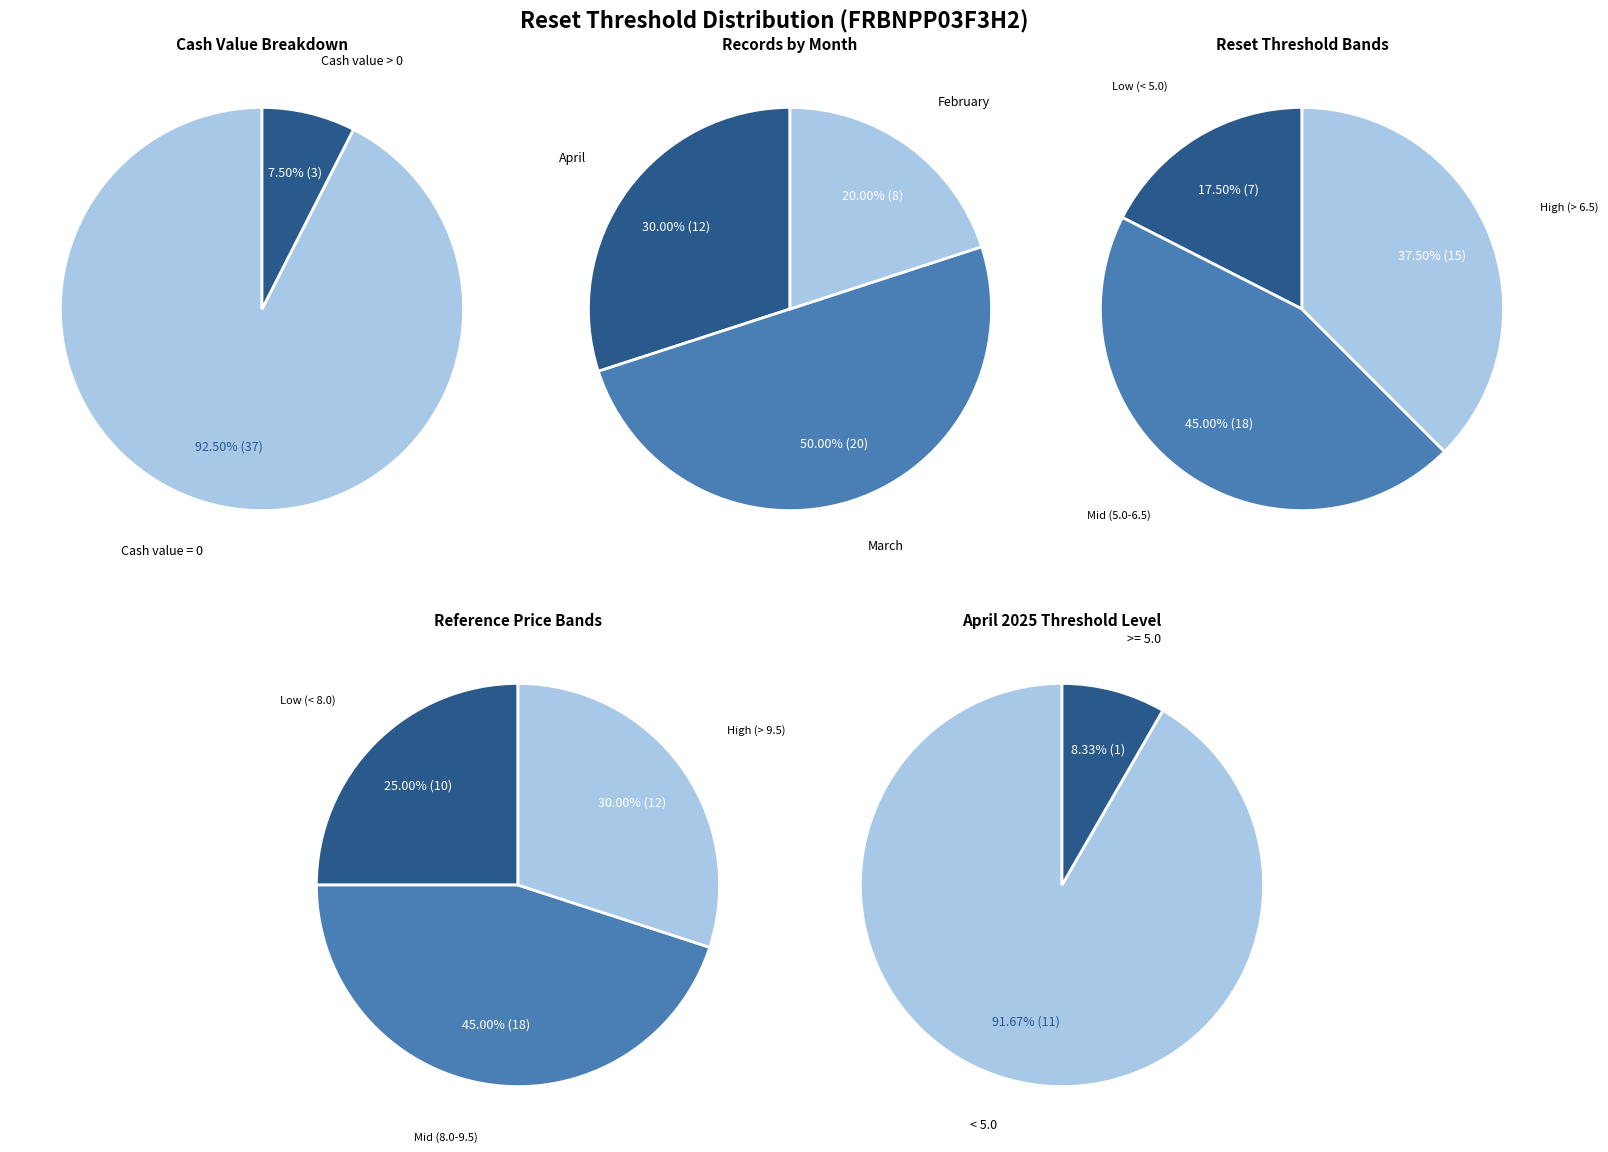

Is it true that 2025-04-07 is 21% of the pie?

False